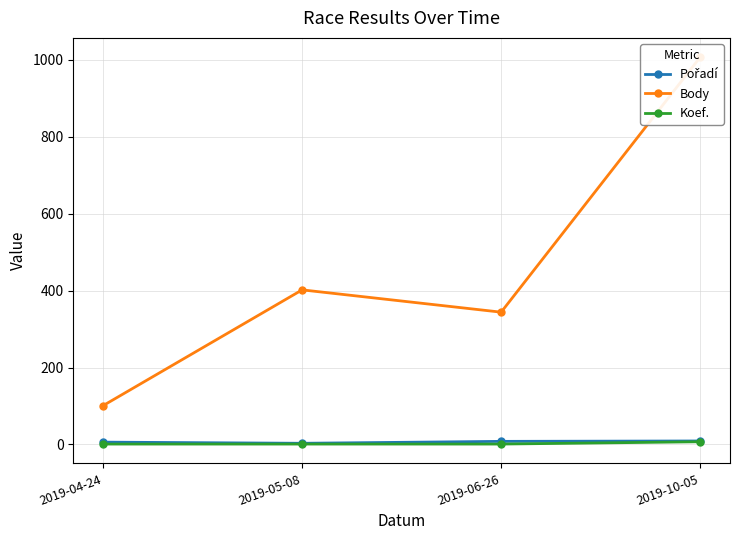

In Pořadí, how many points are lower than both neighbors (excluding endpoints)?

1